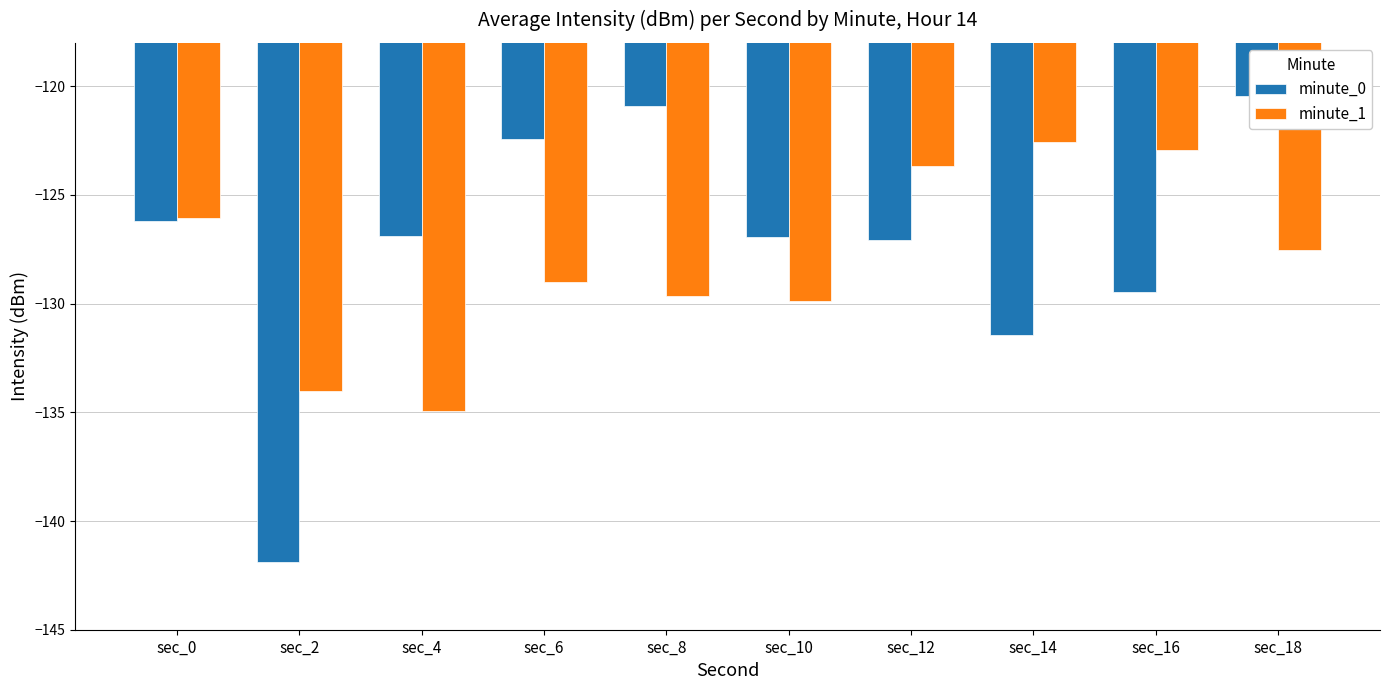

List the series in order of their overall mean, lowest first.

minute_1, minute_0